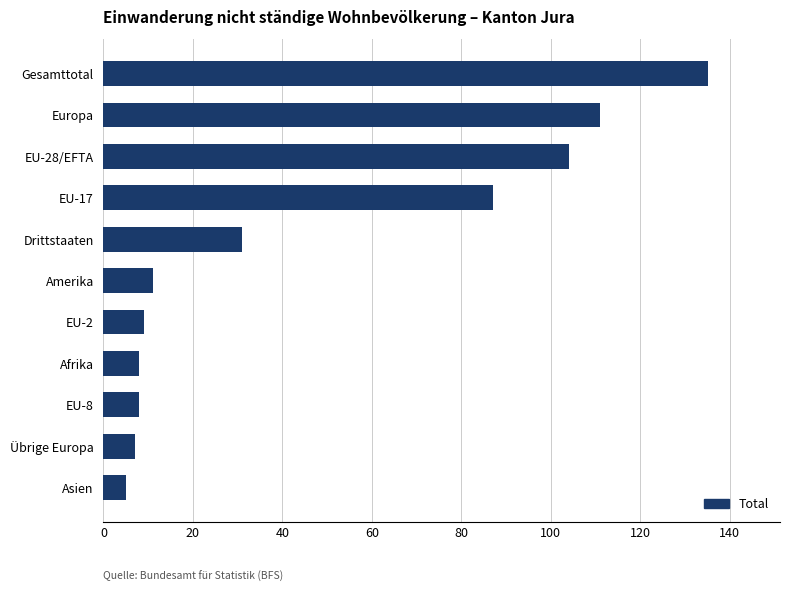

Count the number of categories in the chart.

11